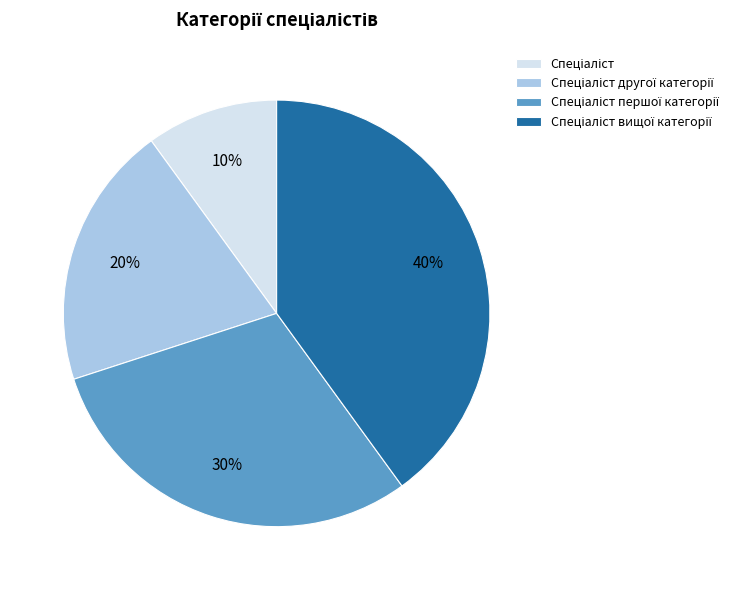

To the nearest percent, what is the difference between the largest and smallest slice percentages?

30%